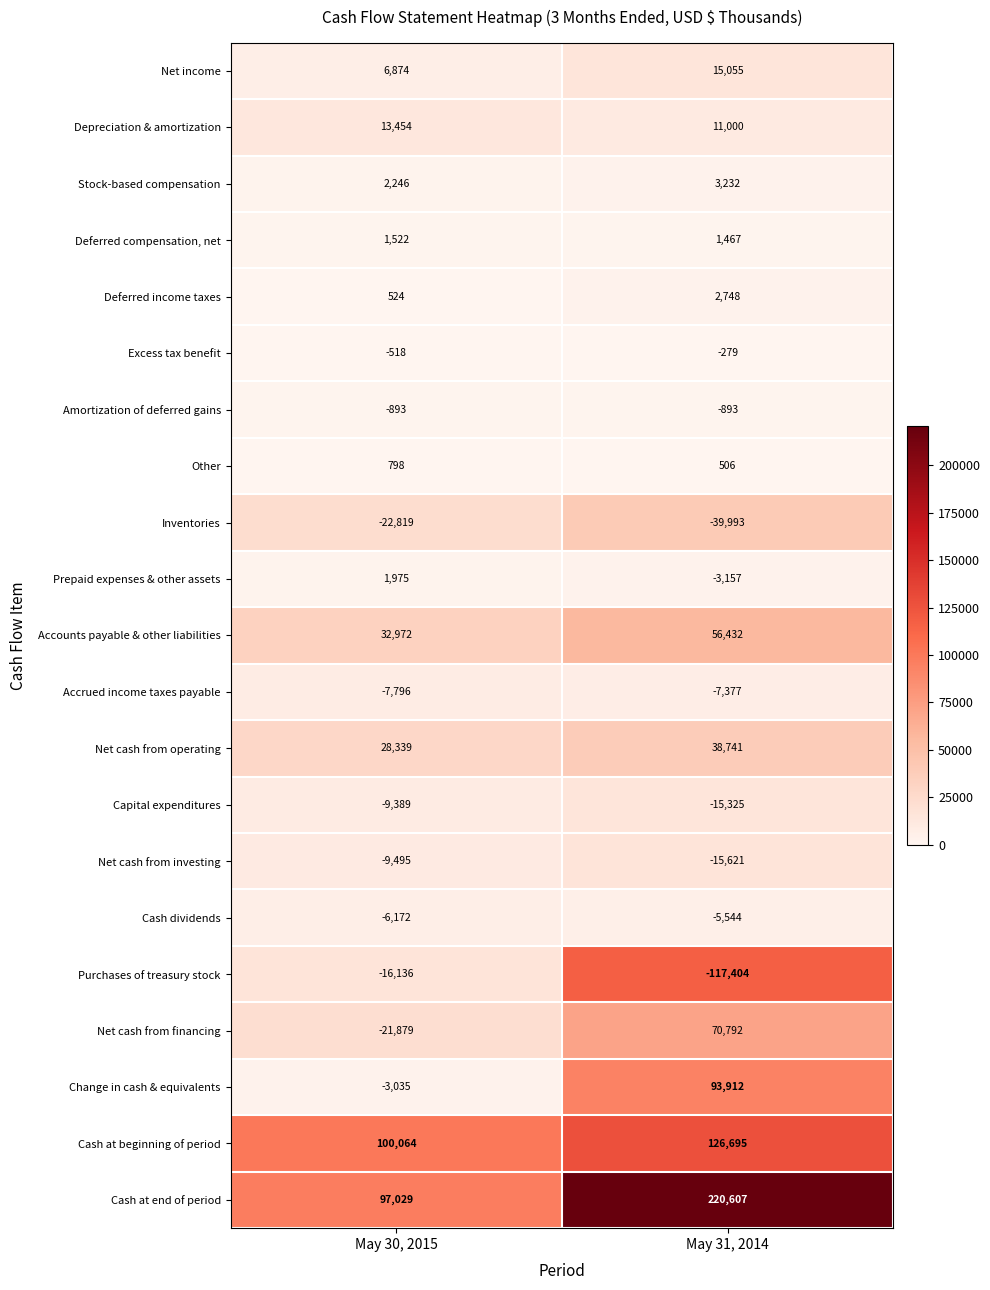

True or false: Cash dividends has a value of -5544 at May 31, 2014.

True